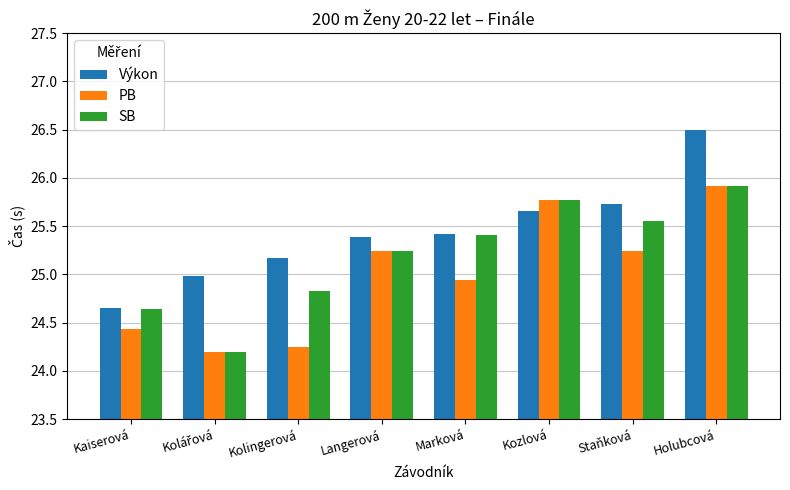

What is the sum of all SB values?

201.6